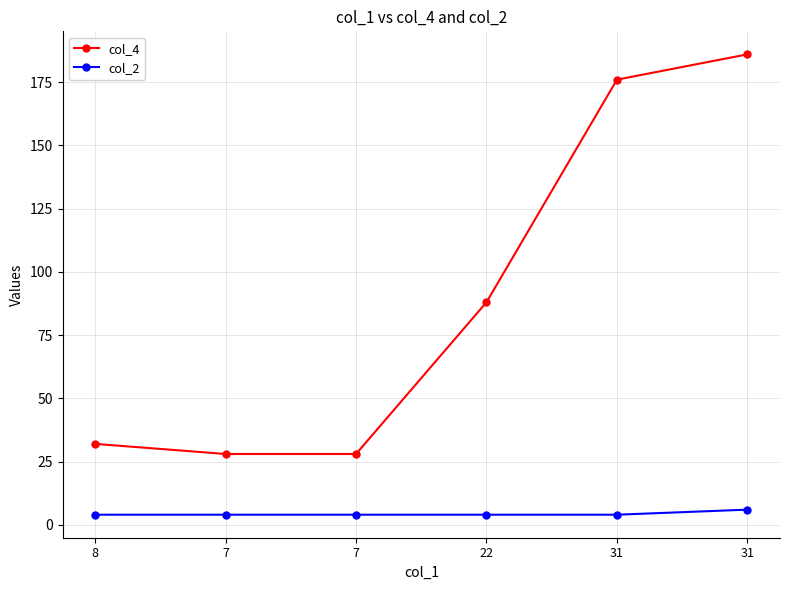

Does the chart have visible grid lines?

Yes